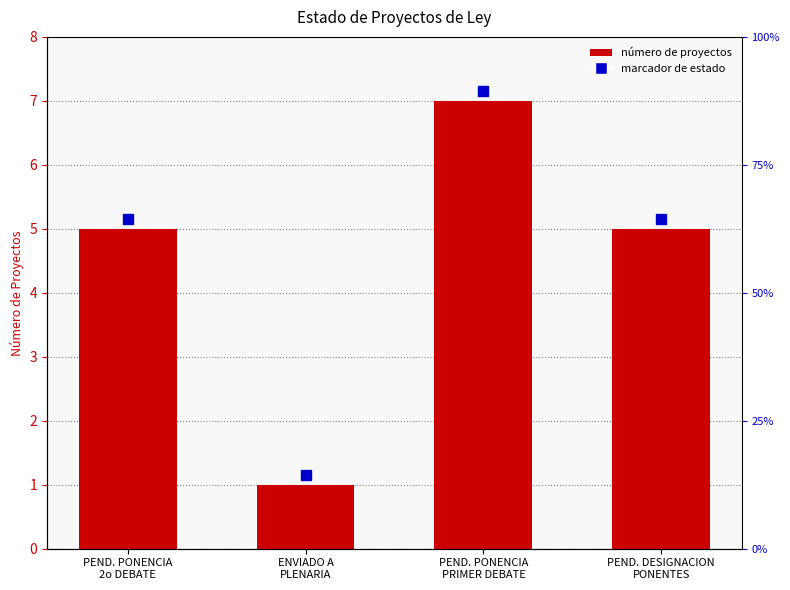

What is the change in value from PEND. PONENCIA
2o DEBATE to ENVIADO A
PLENARIA?

-4